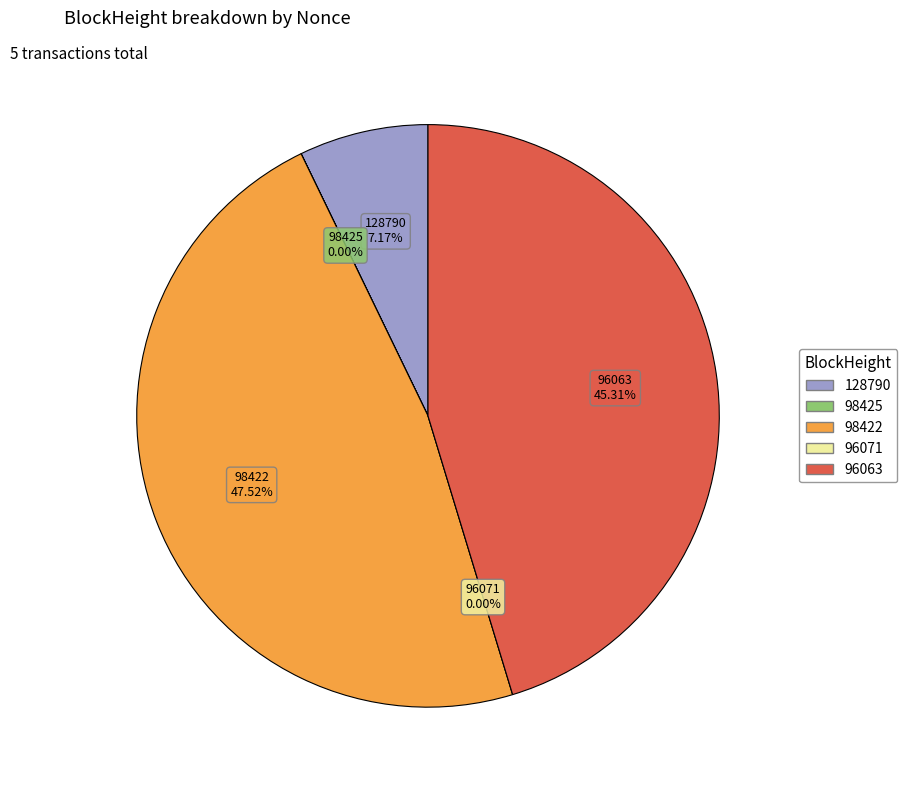

How much of the chart is everything except 128790?

92.8%